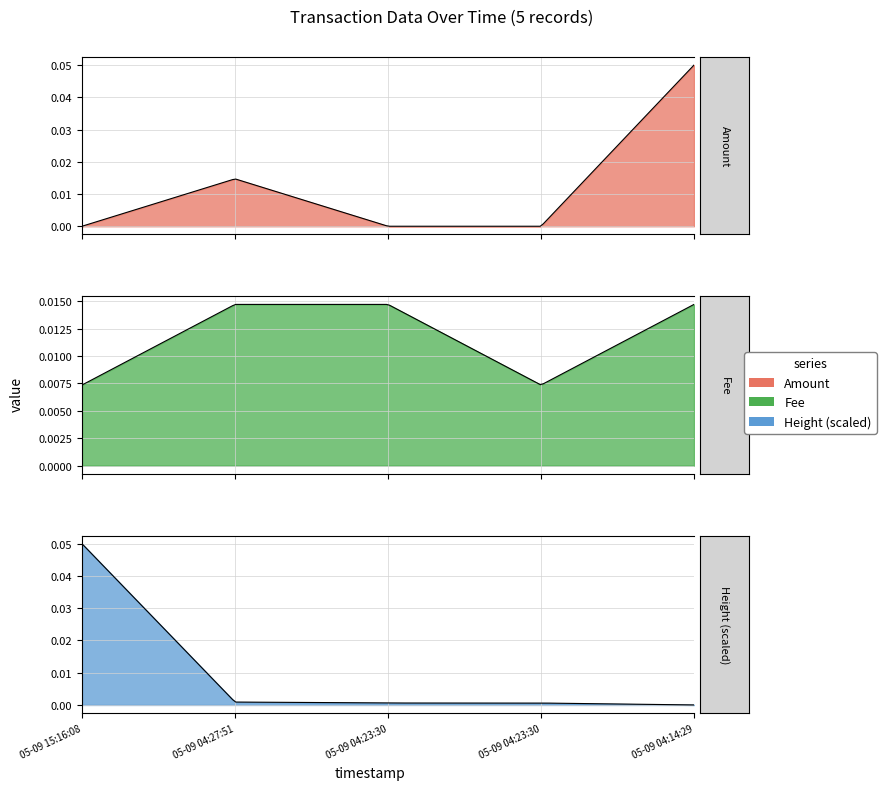

Count the Fee values in the range 0 to 1.

5